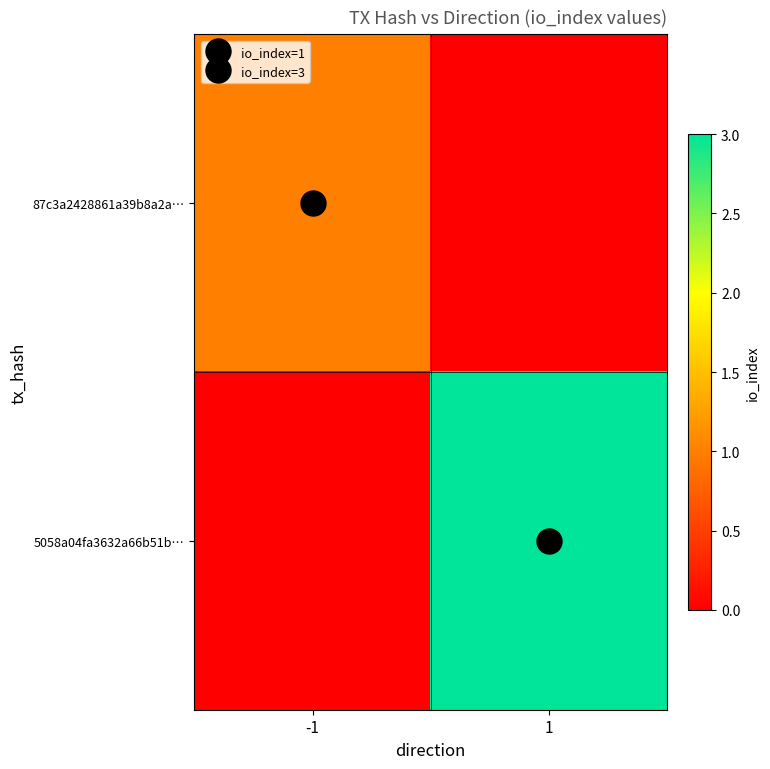

What is the sum of all 87c3a2428861a39b8a2a… values?

1